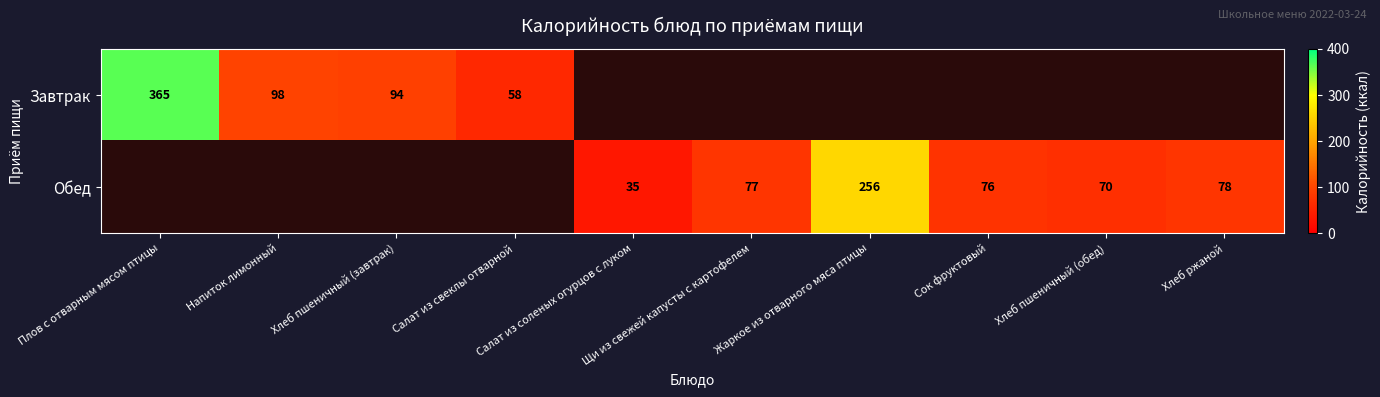

True or false: Обед has a value of 46.0 at Сок фруктовый.

False